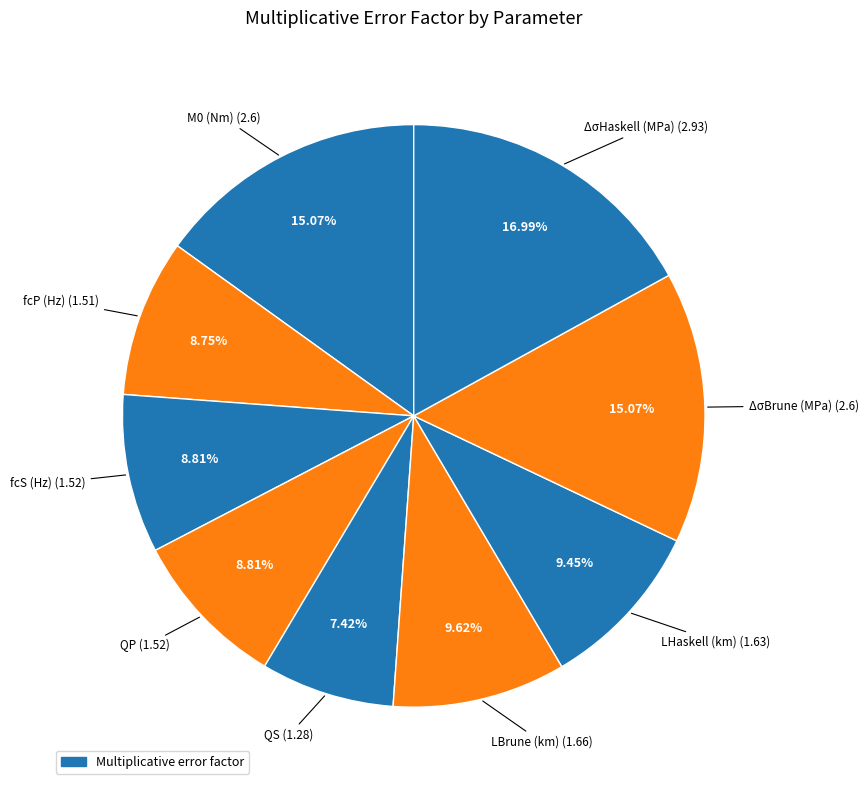

How many slices are in this pie chart?

9